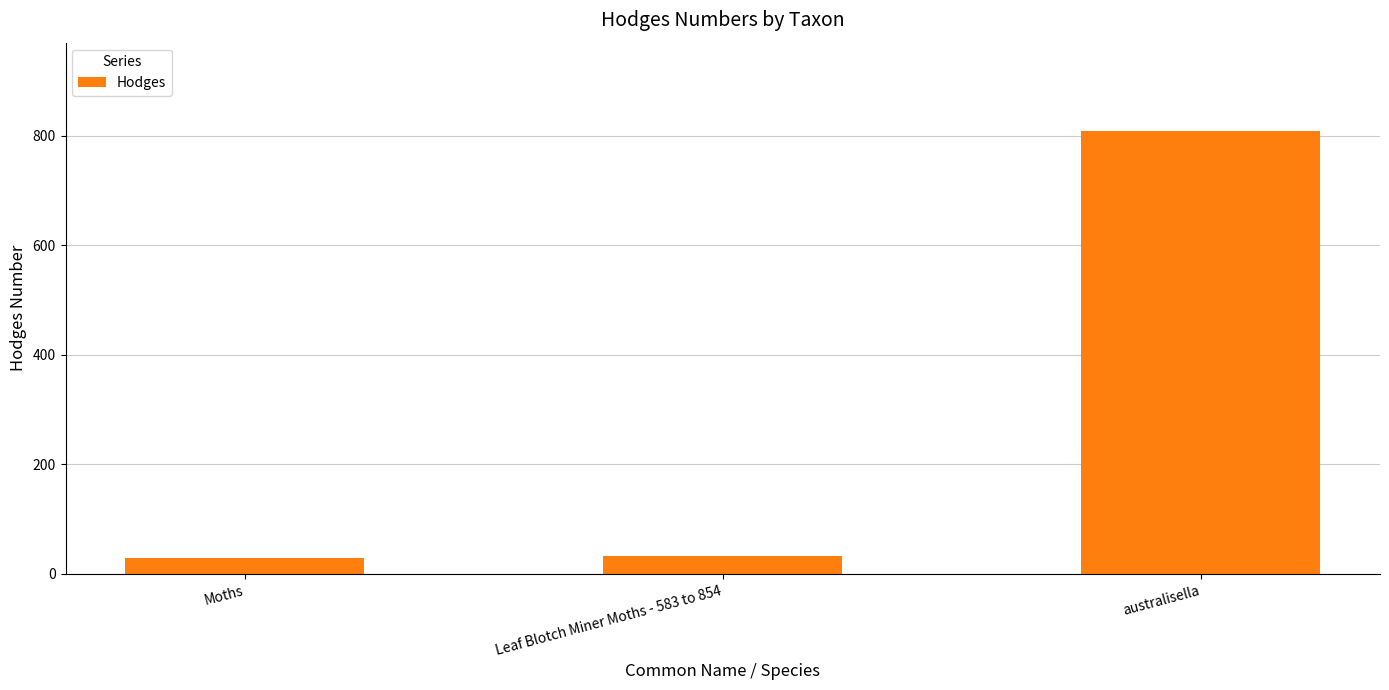

What is the label of the 2nd bar from the left?

Leaf Blotch Miner Moths - 583 to 854